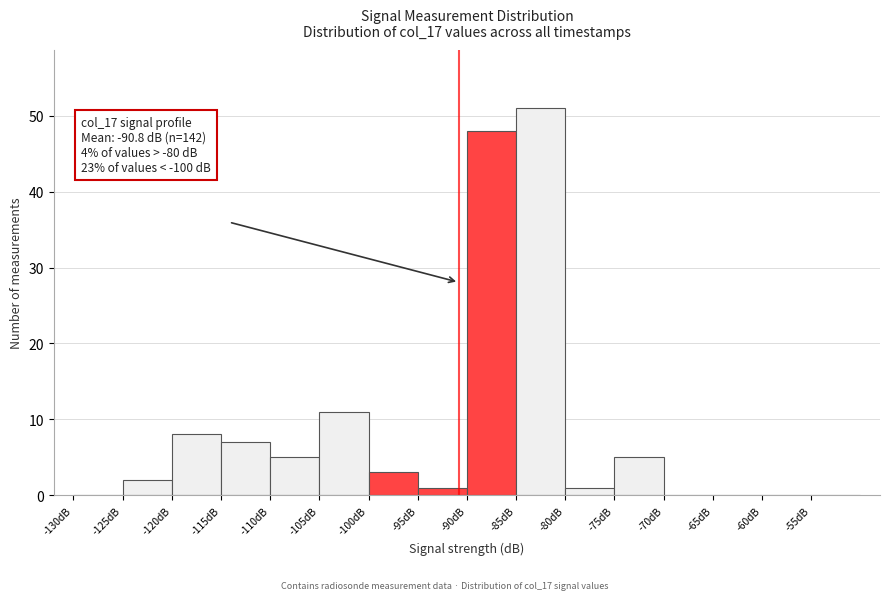

Which range on the x-axis has the tallest bar?

-85 to -80